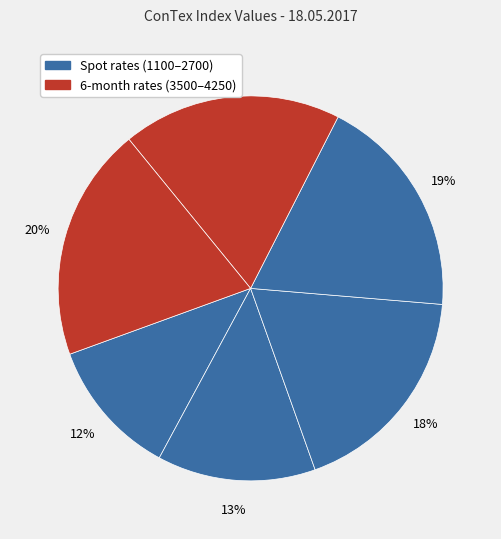

Count the number of slices in the pie.

6